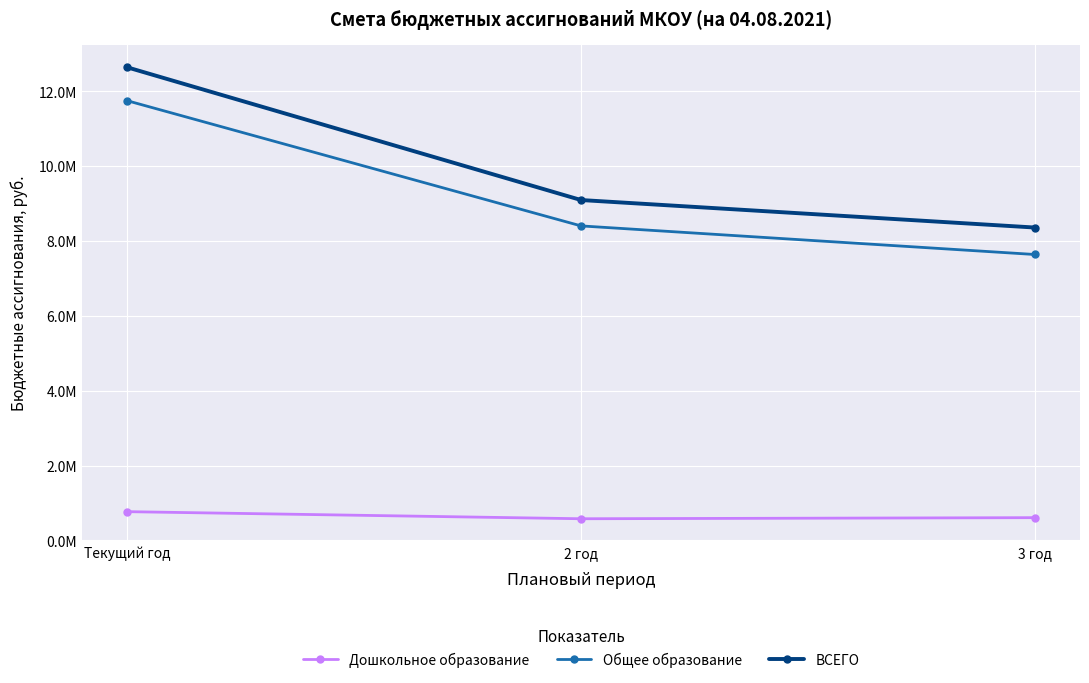

Reading right to left, what are all the values shown in this chart?

Дошкольное образование: 3 год=609280.0	2 год=579980.0	Текущий год=769459.0
Общее образование: 3 год=7643454.0	2 год=8407474.0	Текущий год=11752187.5
ВСЕГО: 3 год=8364148.0	2 год=9098868.0	Текущий год=12644430.7